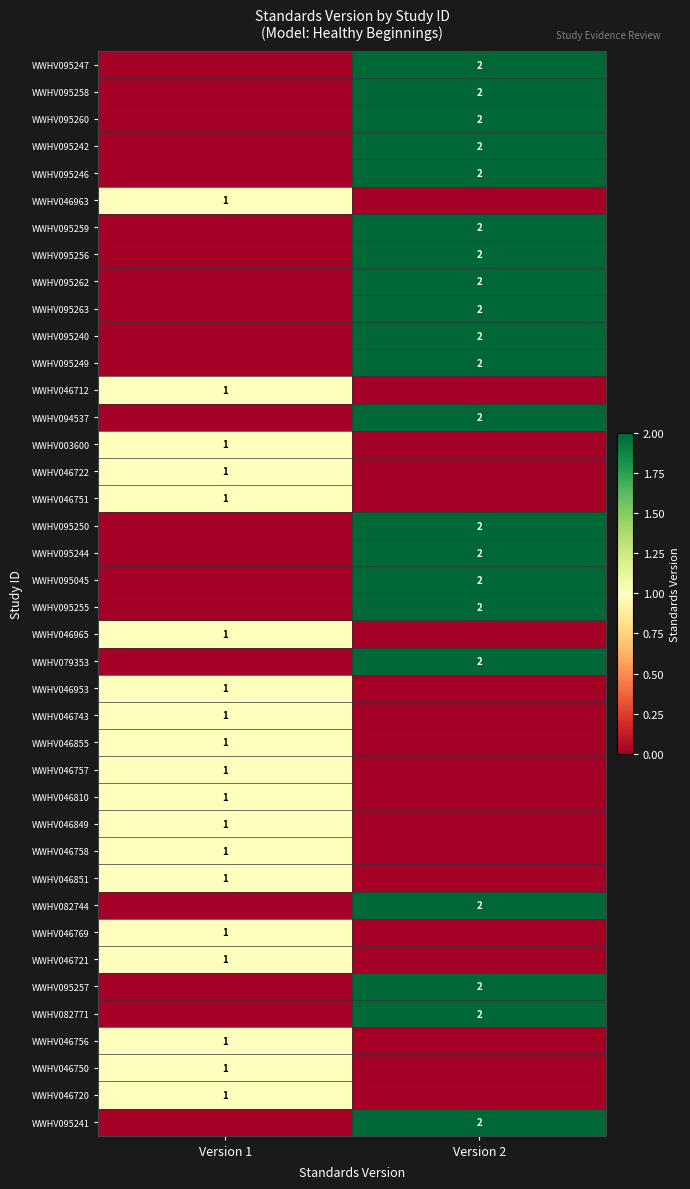

Is the value of WWHV046712 at Version 1 greater than the value of WWHV095241 at Version 2?

No